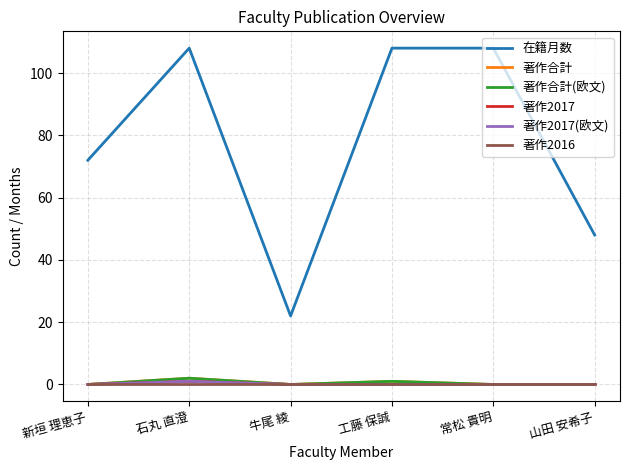

Does the chart have visible grid lines?

Yes